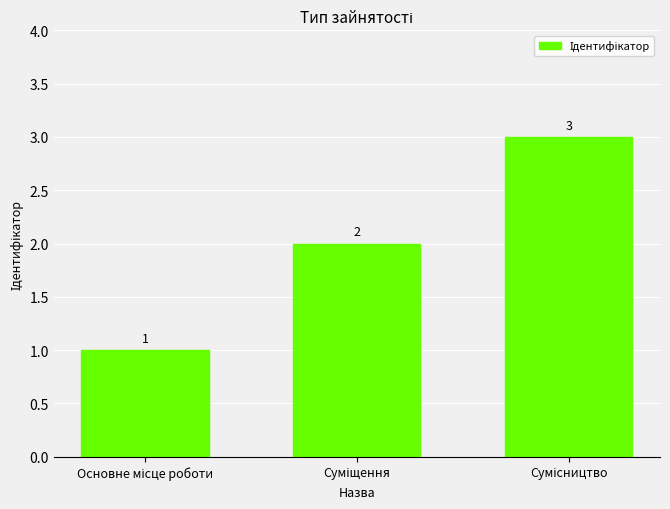

What is the maximum value shown in the chart?

3